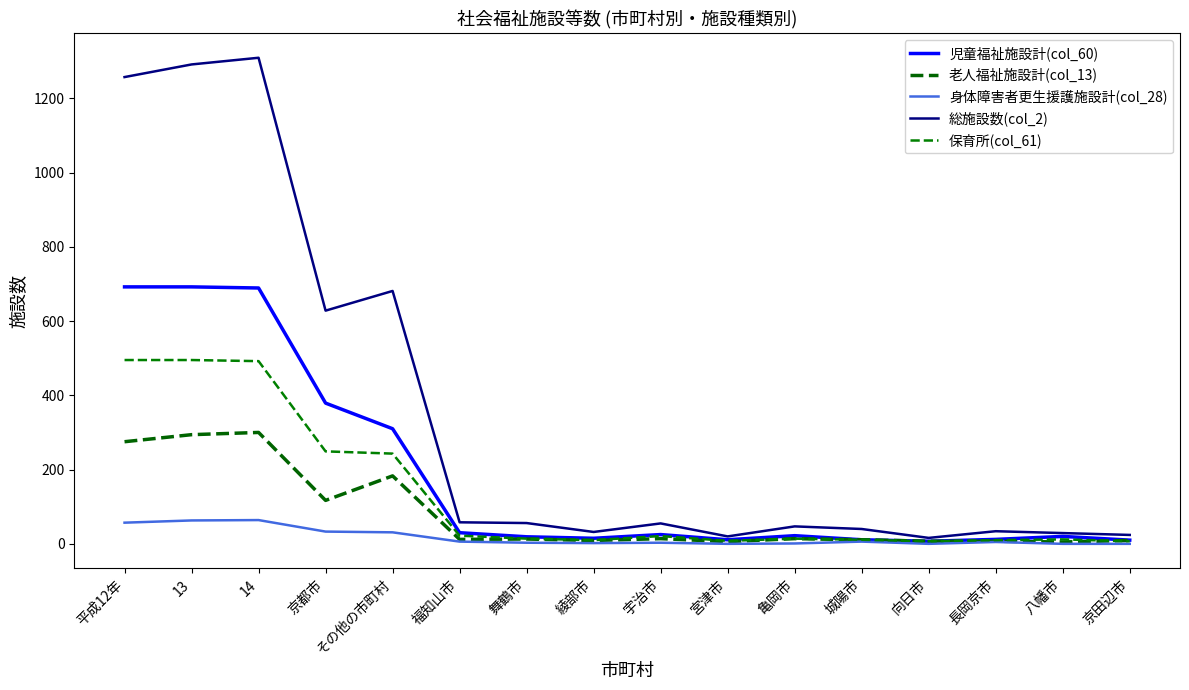

What are all the series names shown in the legend?

児童福祉施設計(col_60), 老人福祉施設計(col_13), 身体障害者更生援護施設計(col_28), 総施設数(col_2), 保育所(col_61)